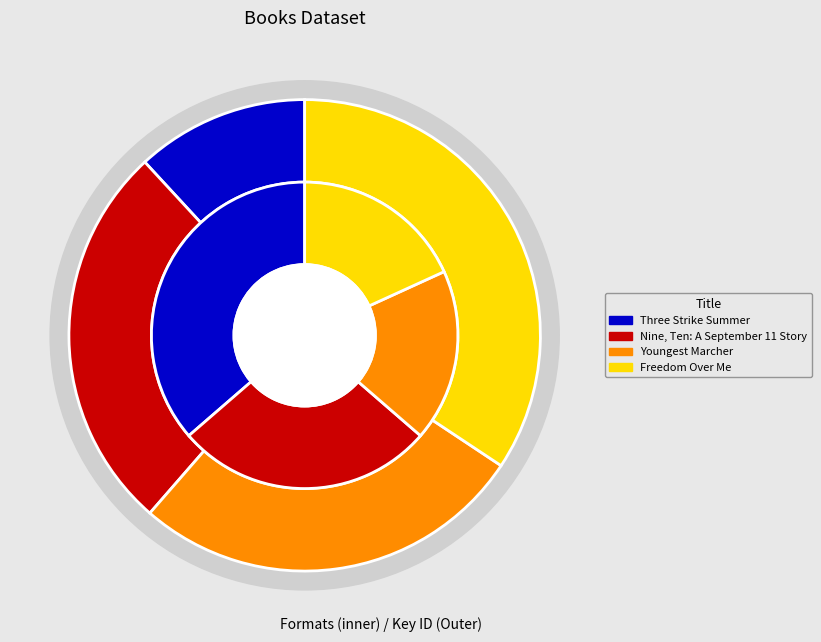

How many segments does this pie chart have?

4